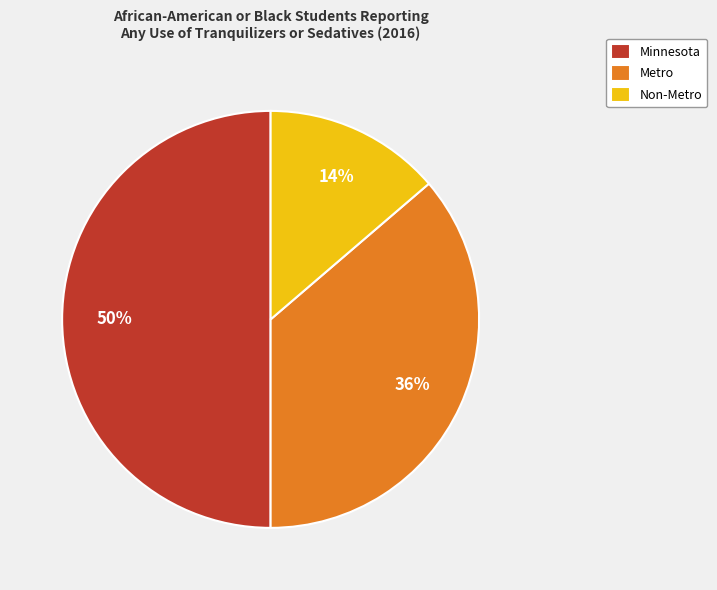

Rank the categories by value from lowest to highest.

Non-Metro, Metro, Minnesota